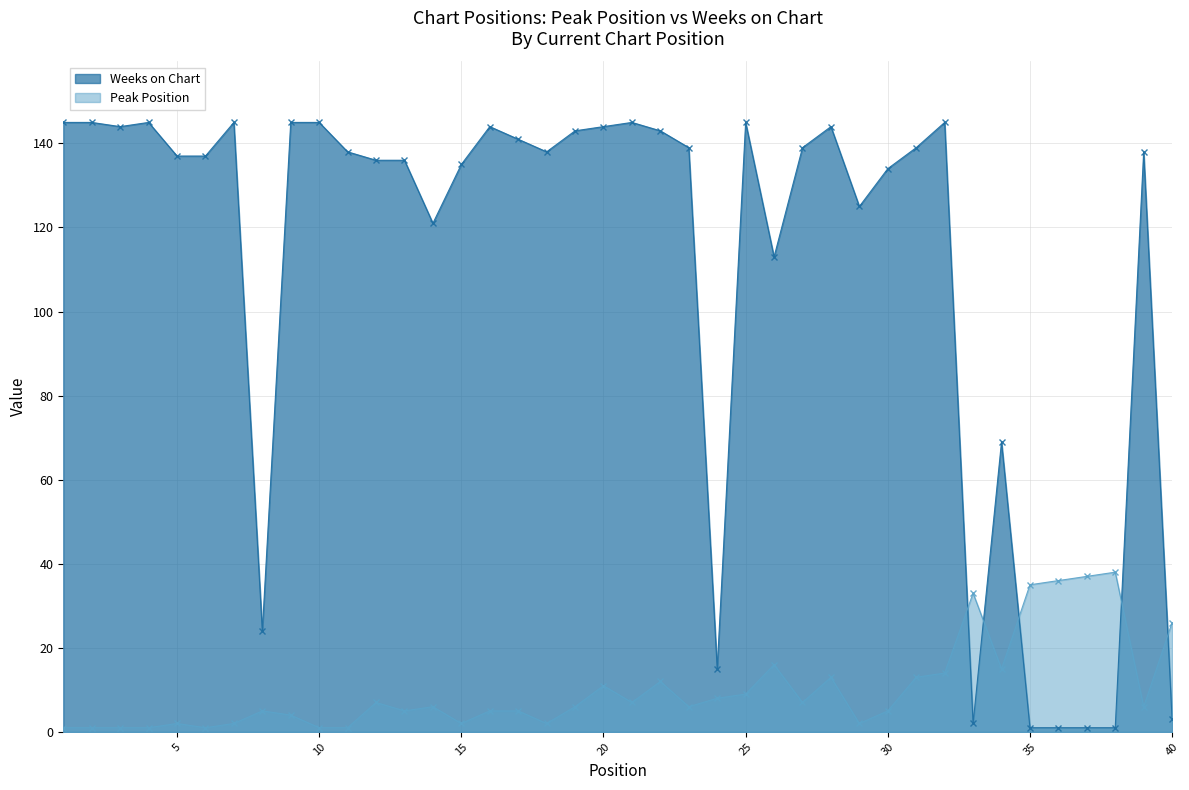

At which category is the sum across all series the highest?

32